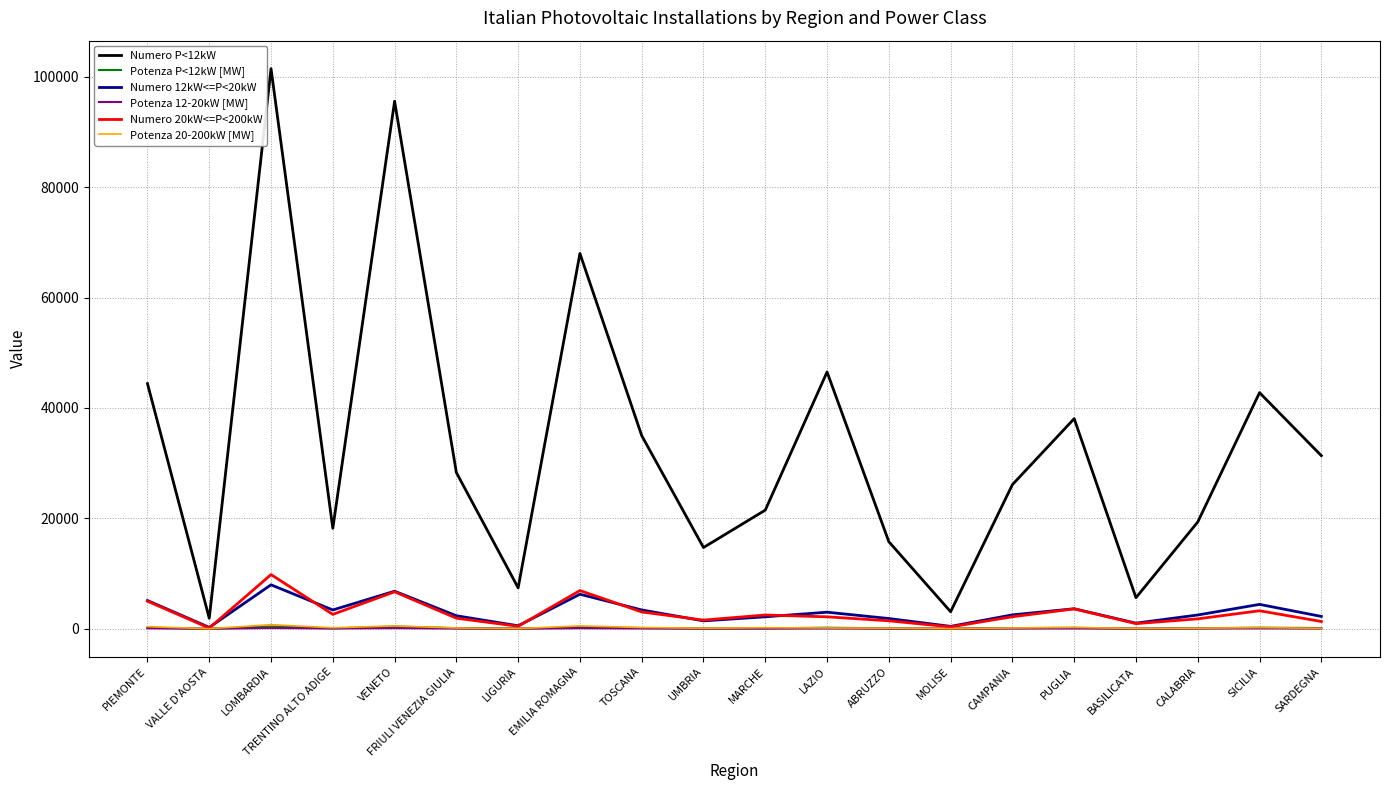

What is the highest value of the Numero 12kW<=P<20kW series?

7965.0